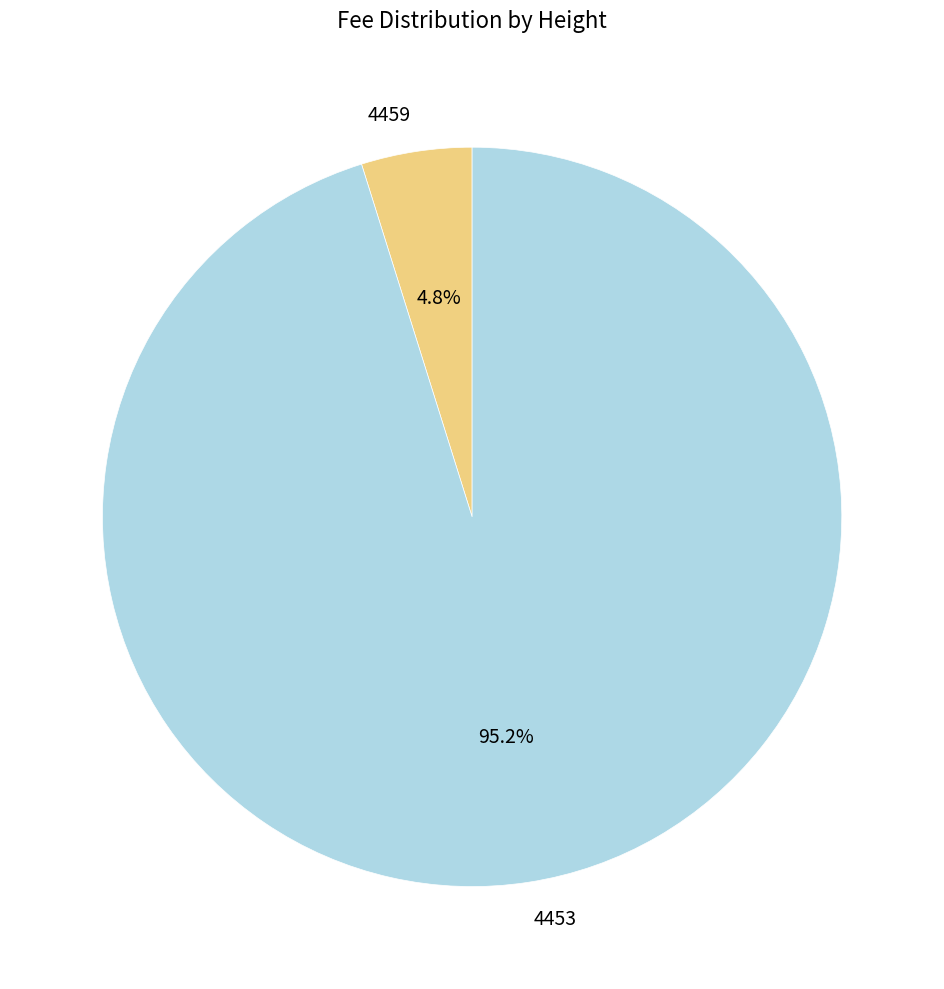

What is the largest slice in the pie chart?

4453